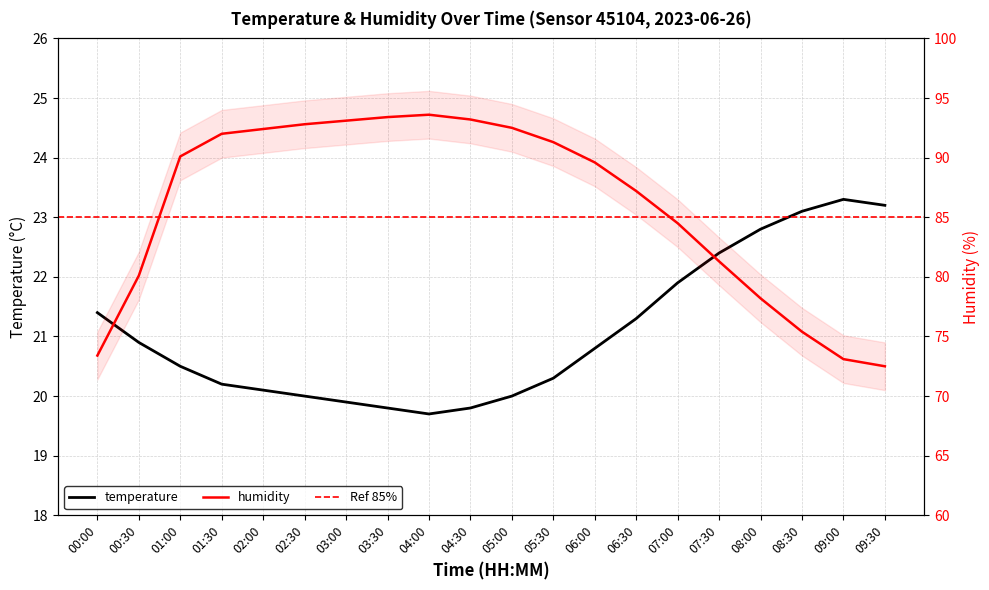

Read the humidity value at 09:00.

73.1